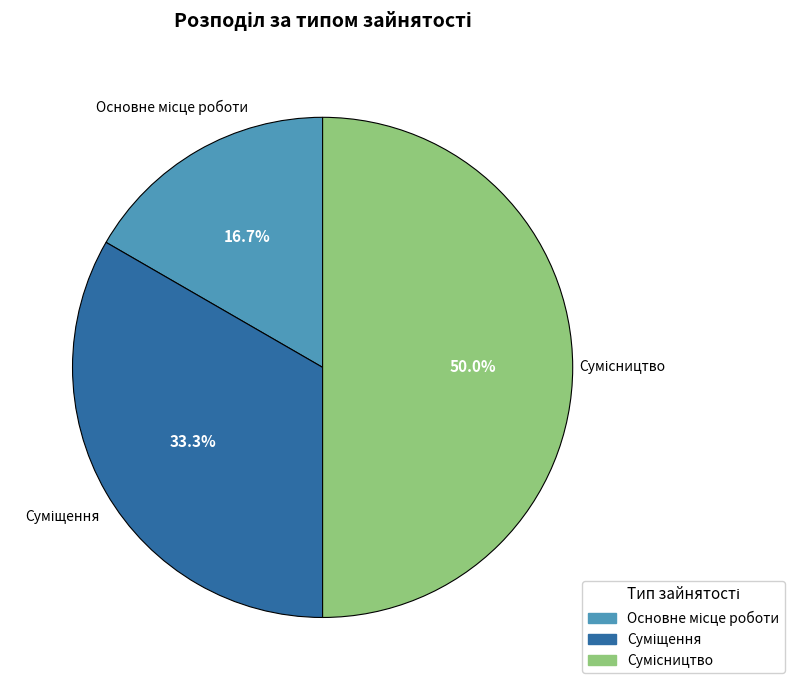

Is it true that Сумісництво is 42% of the pie?

False